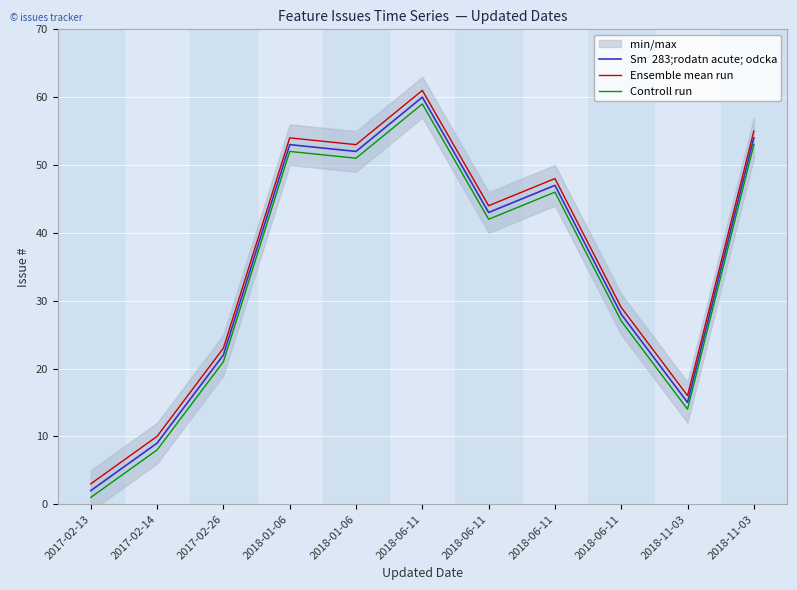

What is the total value across all series at 2018-06-11?

180